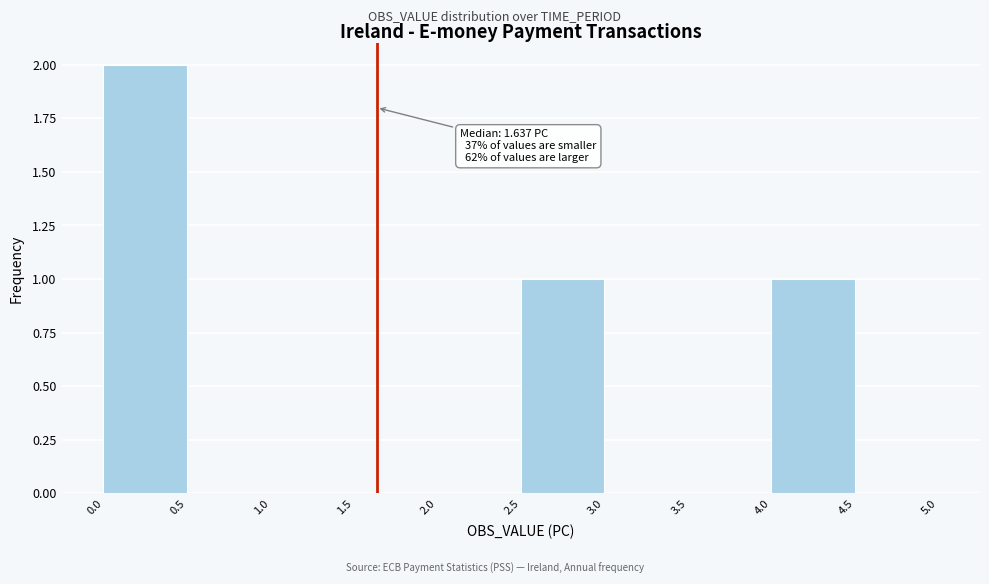

Which range on the x-axis has the tallest bar?

0.0 to 0.5